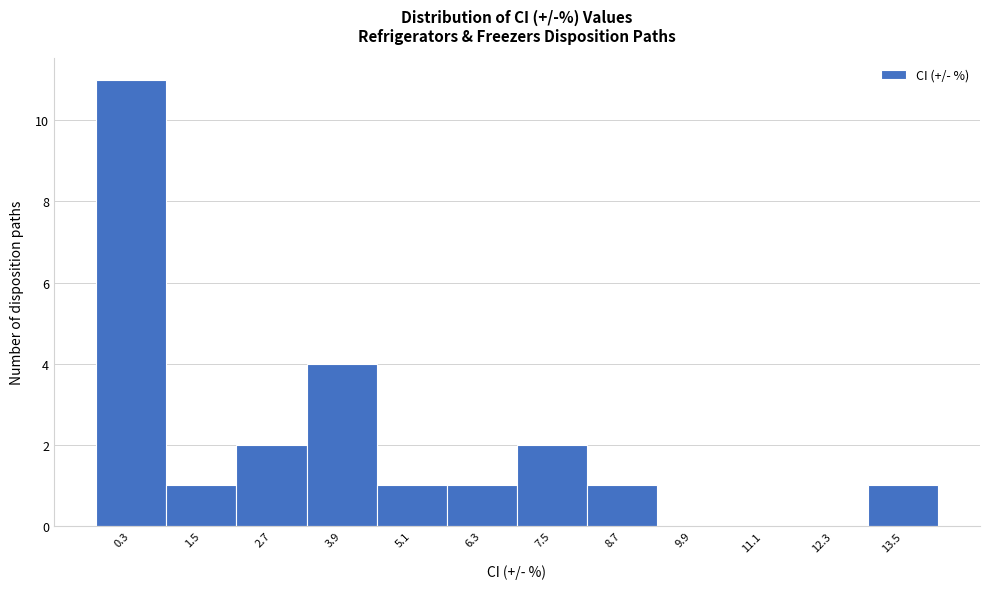

Reading left to right, list all the values displayed in this chart.

0.3=11	1.5=1	2.7=2	3.9=4	5.1=1	6.3=1	7.5=2	8.7=1	9.9=0	11.1=0	12.3=0	13.5=1